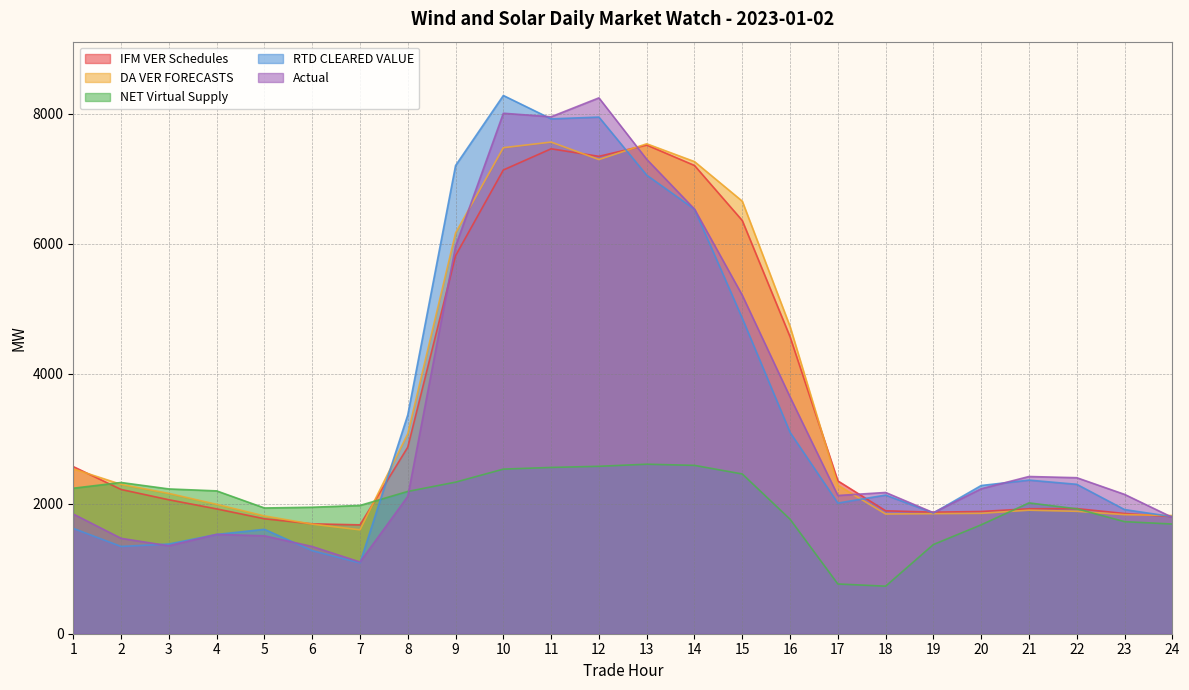

How many interior local peaks does the IFM VER Schedules series have?

3